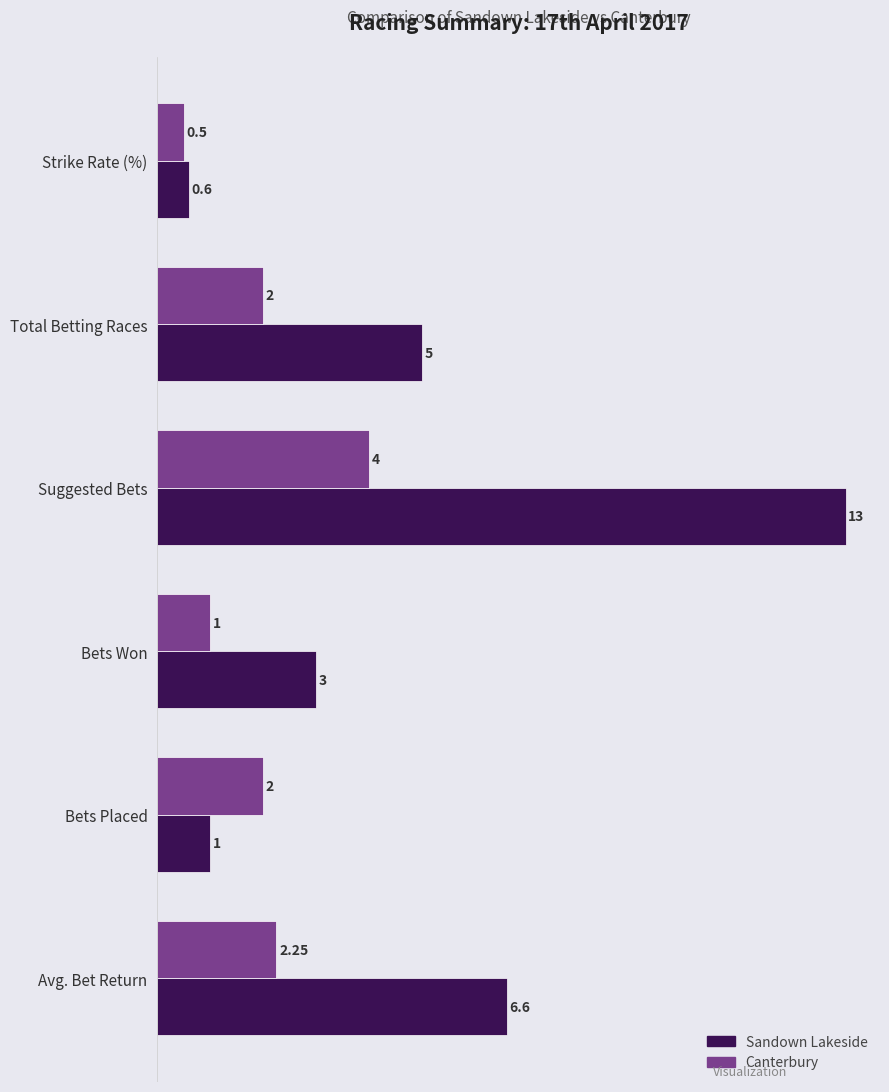

What is the difference between the second highest and minimum values in the Sandown Lakeside series?

6.0